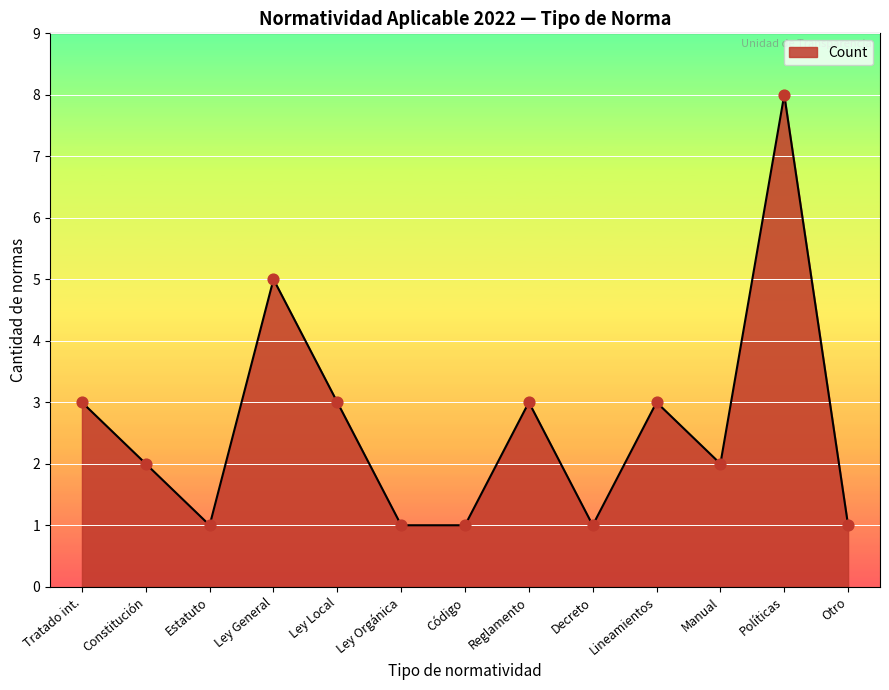

Between Otro and Ley Local, which is larger?

Ley Local